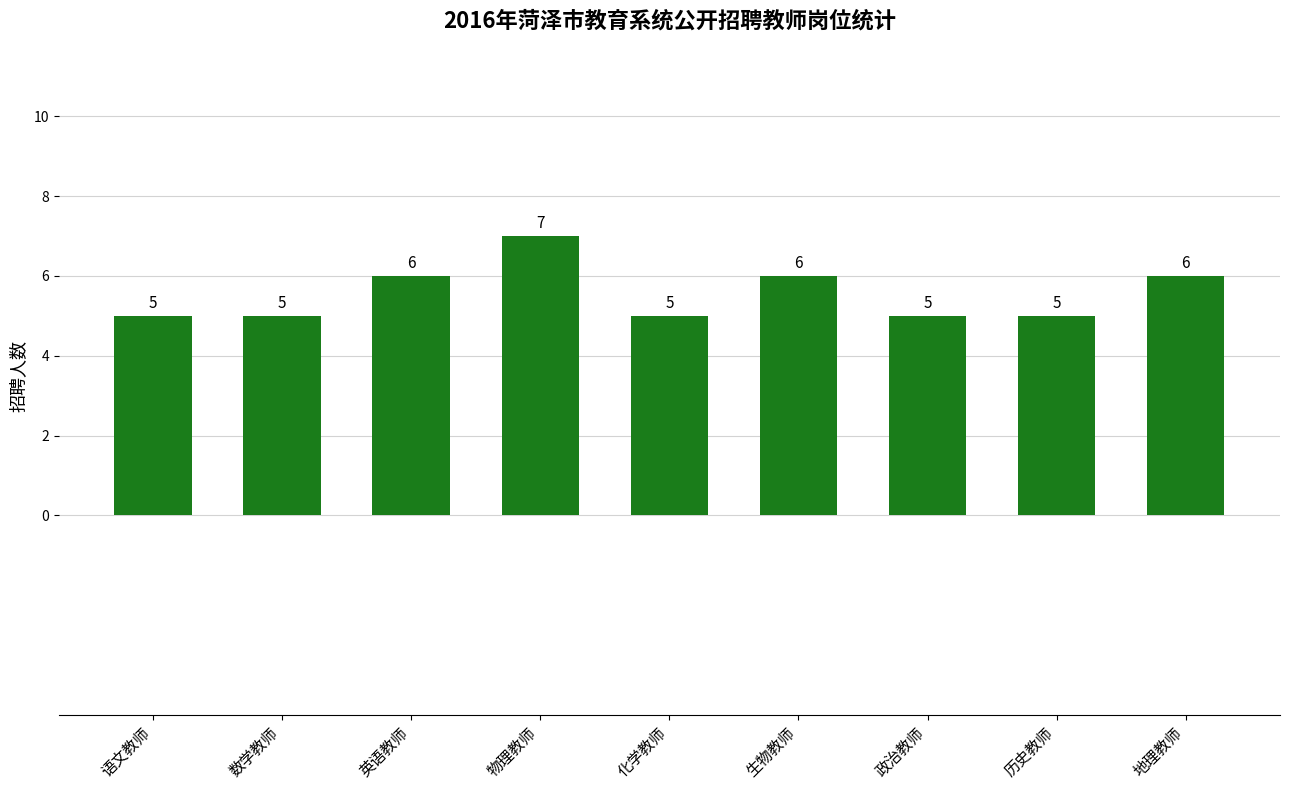

True or false: the data shows 9 at 生物教师.

False